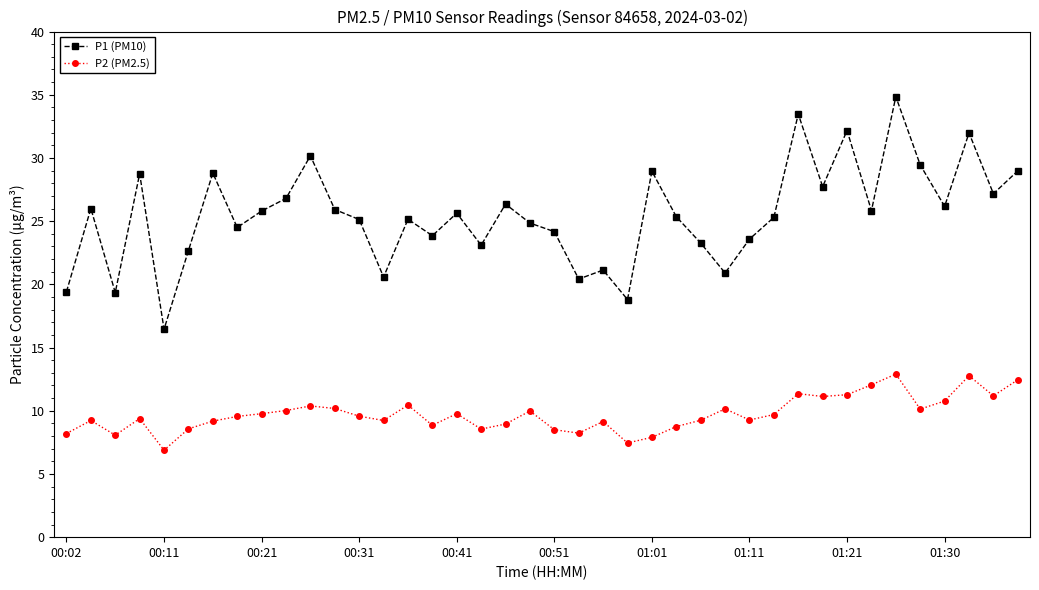

What is the value of the P1 (PM10) point at the 30th from the left?

25.3